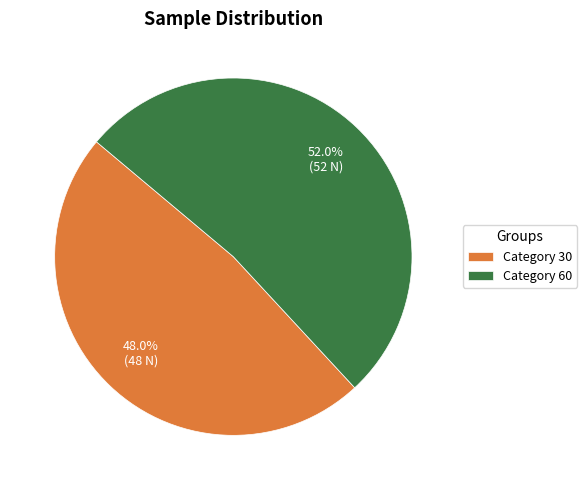

To the nearest percent, what is the difference between the largest and smallest slice percentages?

4%